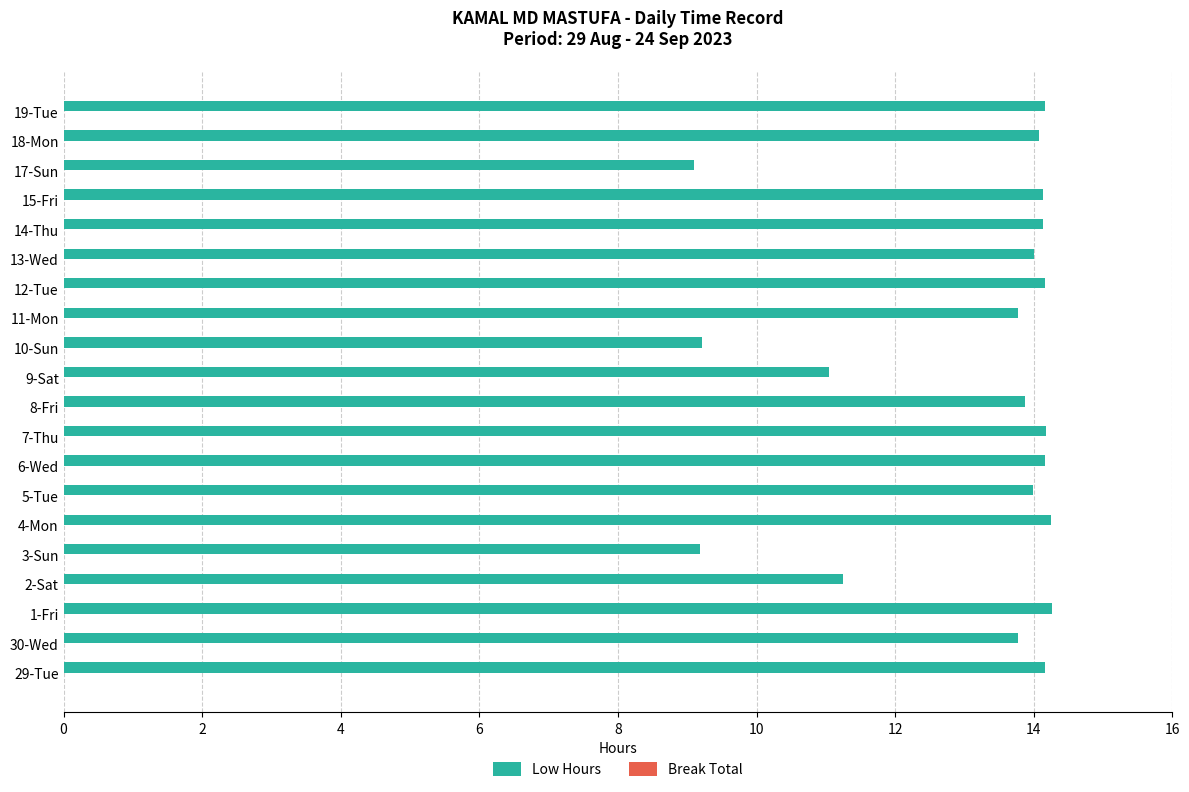

Is it true that the value at 17-Sun is 5.5?

False